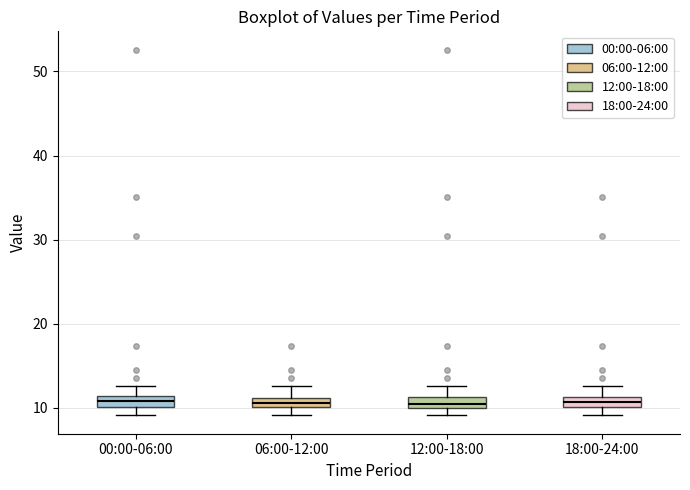

Where is the lower edge of the box for 18:00-24:00 on the y-axis? The values are not printed on the chart, so give them approximately, as read against the axis.

10